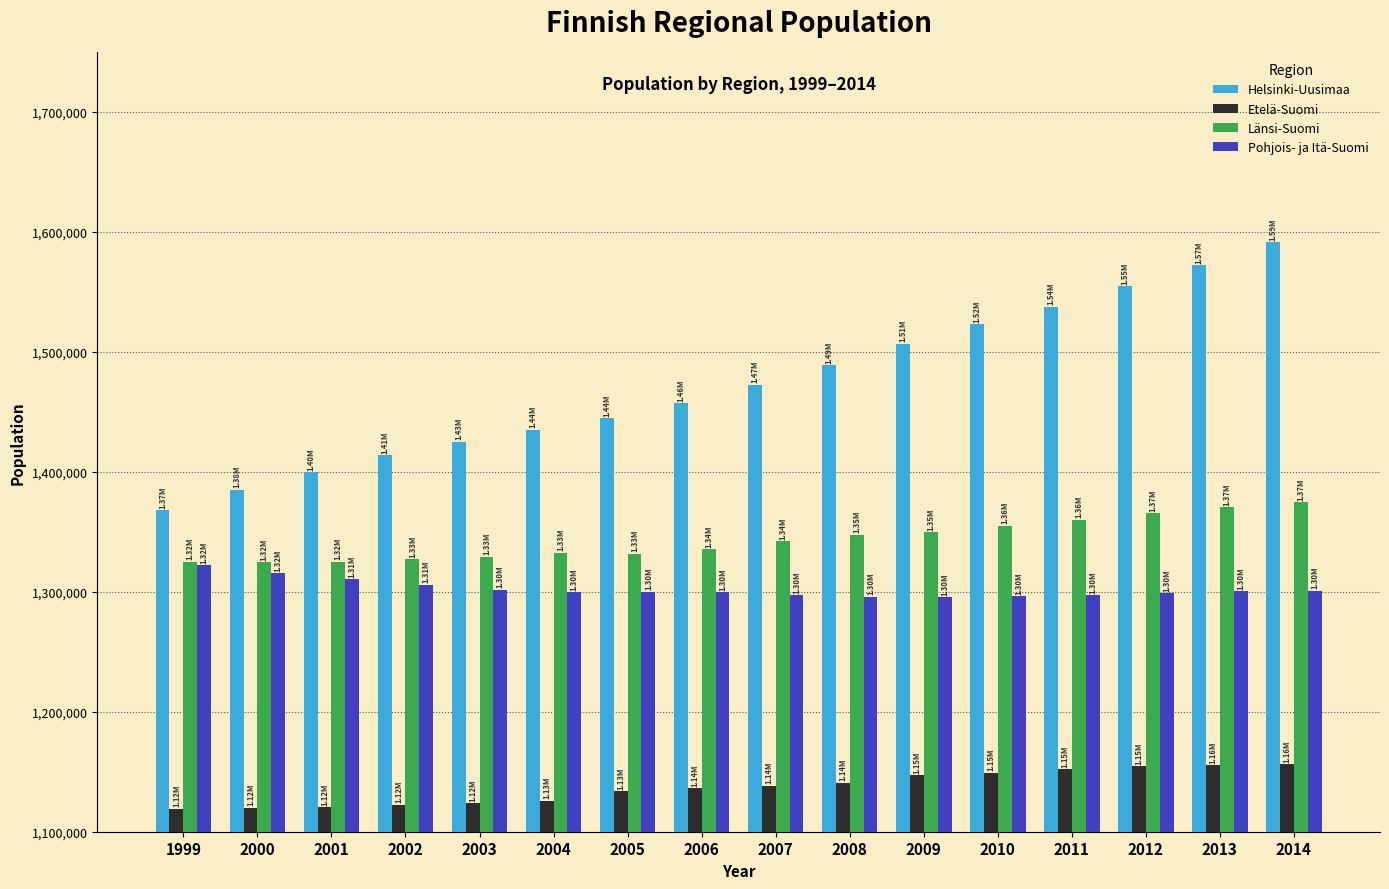

At how many categories does at least one series exceed 1333607?

16